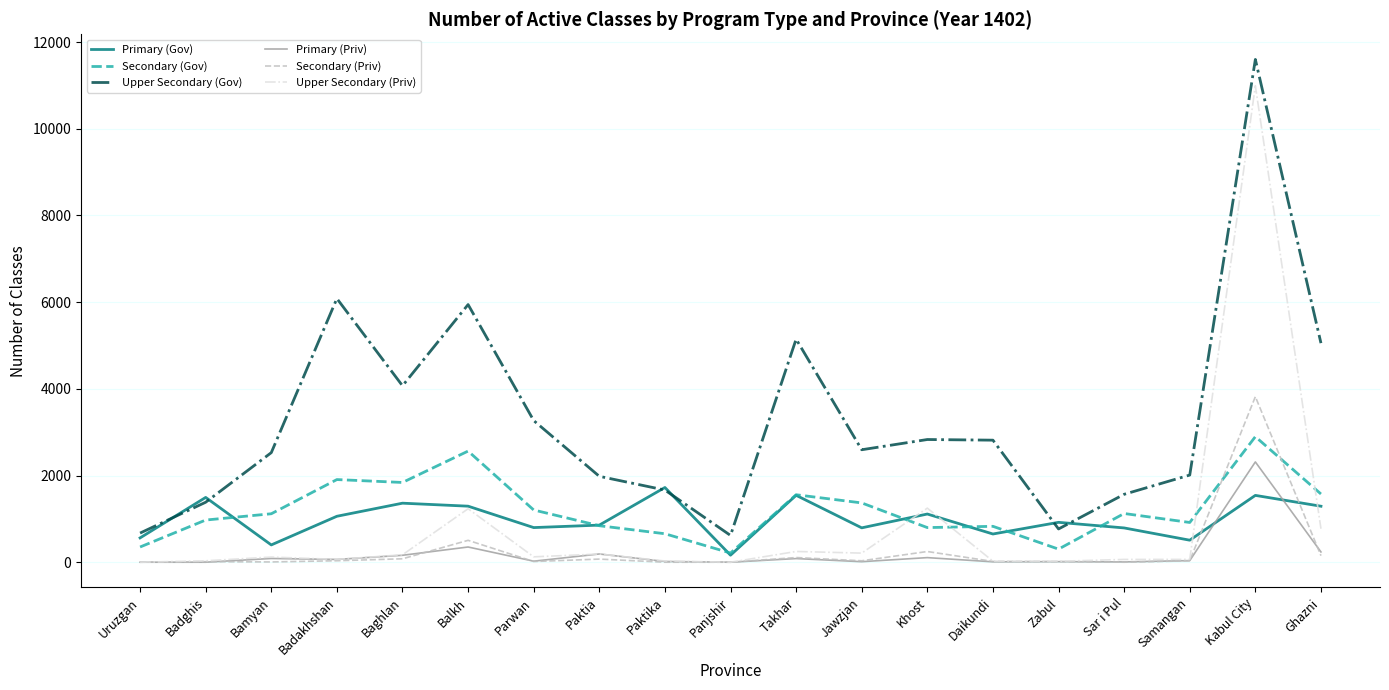

Does the chart display data point markers on the line(s)?

No